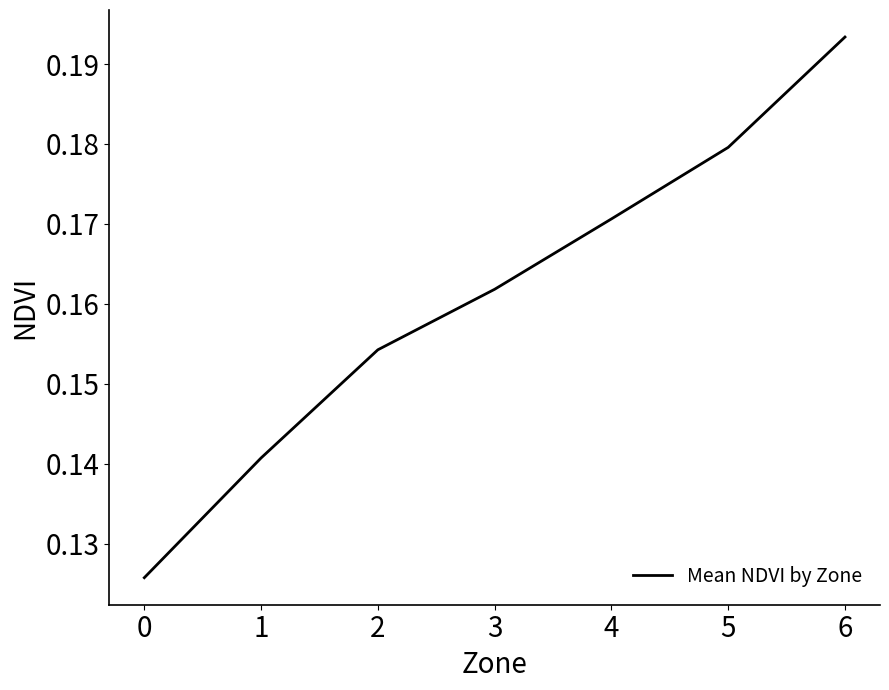

Which has a higher value, 4 or 2?

4